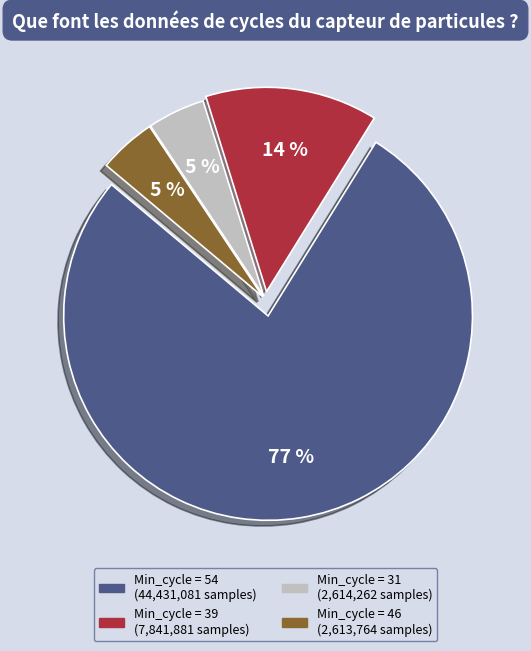

Does any single category account for the majority?

Yes